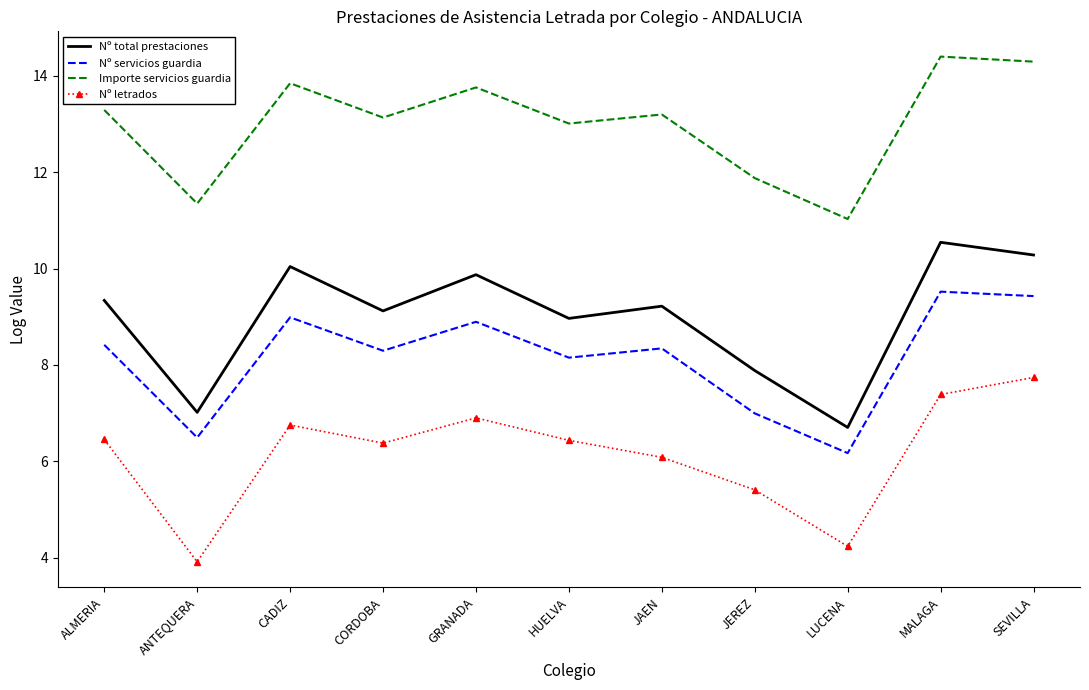

The Importe servicios guardia series shows 3.7 at CORDOBA. True or false?

False